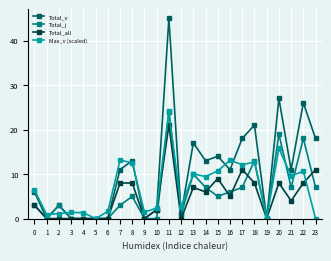

True or false: Max_v (scaled) and Total_j intersect in this chart.

True